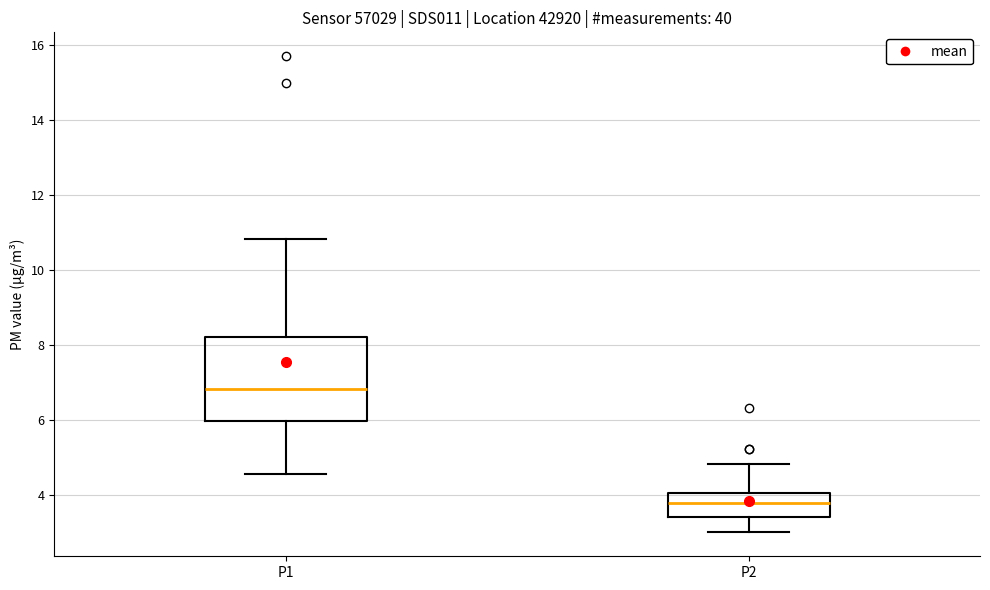

Which box has the lowest median line?

P2